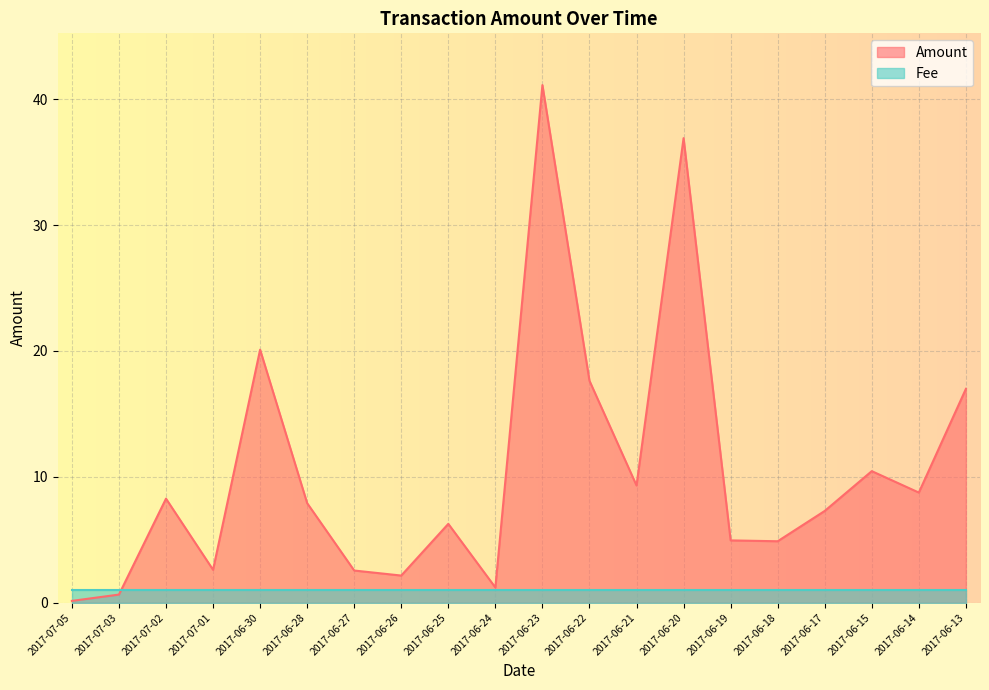

Reading left to right, list all the values displayed in this chart.

0.1	0.6	8.3	2.6	20.1	7.9	2.6	2.2	6.3	1.2	41.1	17.6	9.3	36.9	4.9	4.9	7.3	10.4	8.7	17.0